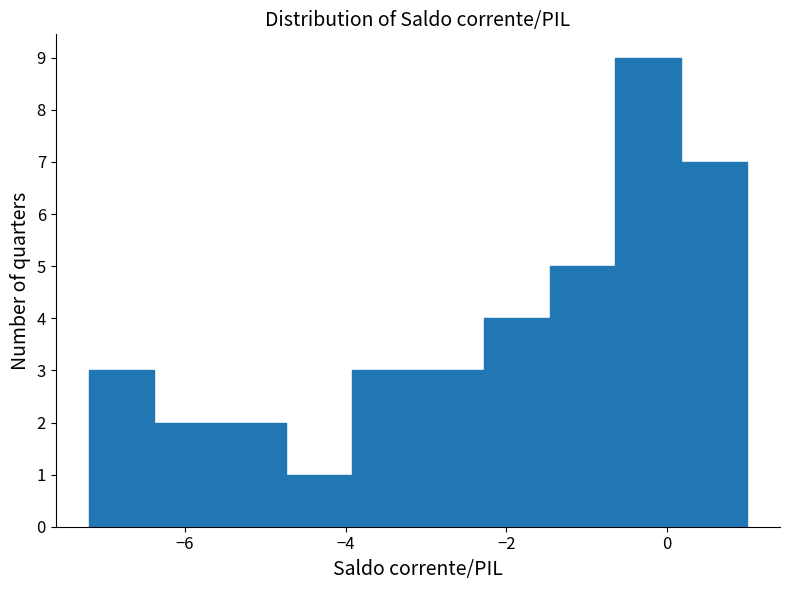

Reading left to right, list every bar in this chart as the range it spans on the x-axis followed by its height. Neither the bar edges nor the heights are printed on the chart, so give them approximately, as read against the axes.

-7.20 to -6.38: 3
-6.38 to -5.56: 2
-5.56 to -4.74: 2
-4.74 to -3.92: 1
-3.92 to -3.10: 3
-3.10 to -2.28: 3
-2.28 to -1.46: 4
-1.46 to -0.64: 5
-0.64 to 0.18: 9
0.18 to 1.00: 7